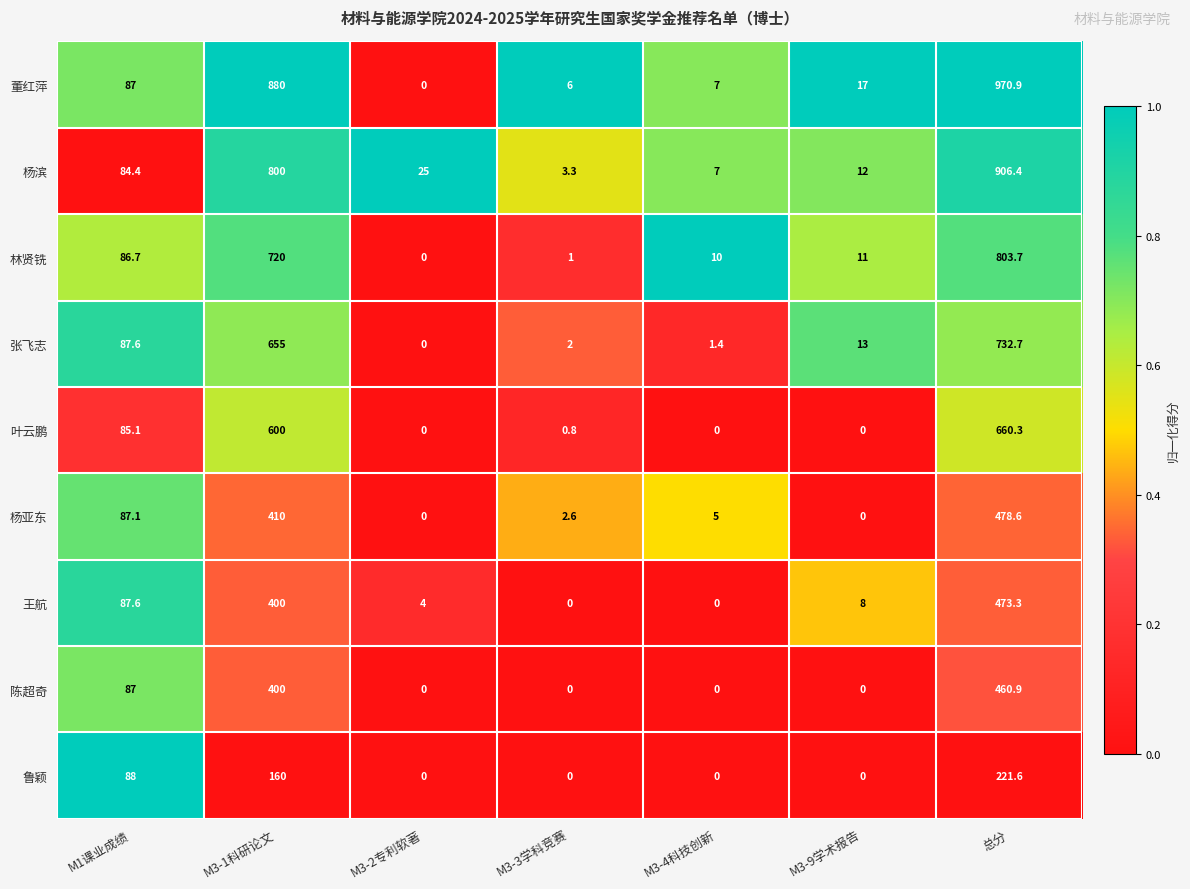

Count the number of data series in this chart.

9